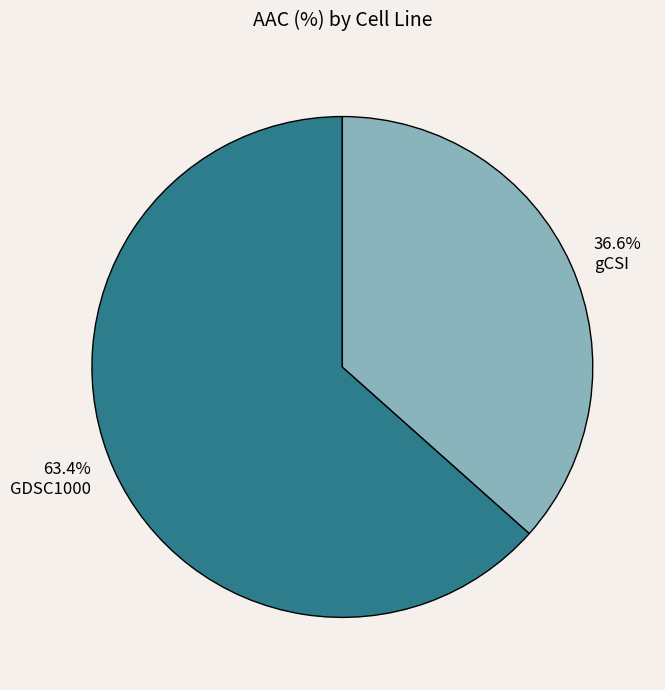

Which slice is the smallest?

gCSI